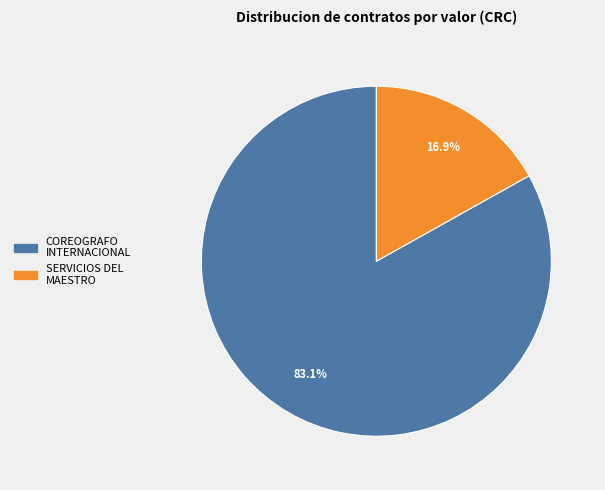

Is there a majority slice in this chart?

Yes